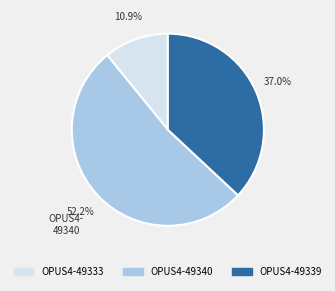

Rank the categories by value from highest to lowest.

OPUS4-49340, OPUS4-49339, OPUS4-49333